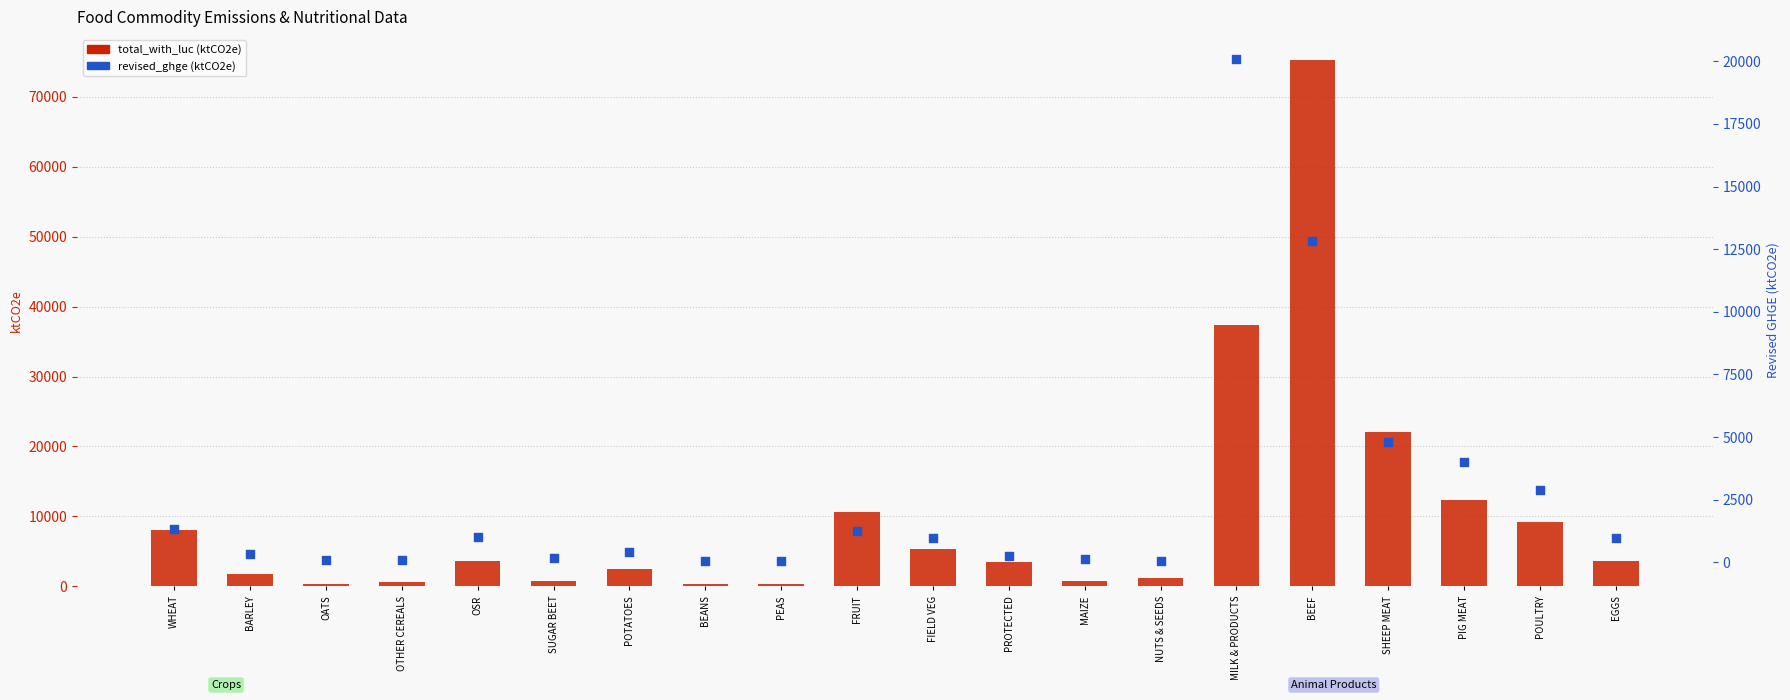

What are all the series names shown in the legend?

total_with_luc, revised_ghge